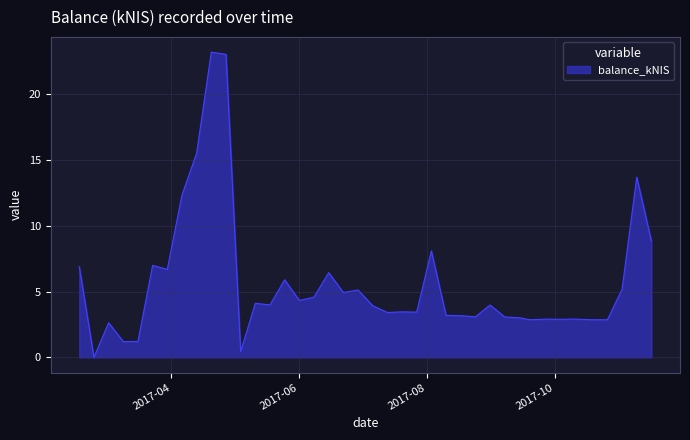

What is the maximum value shown in the chart?

23.2